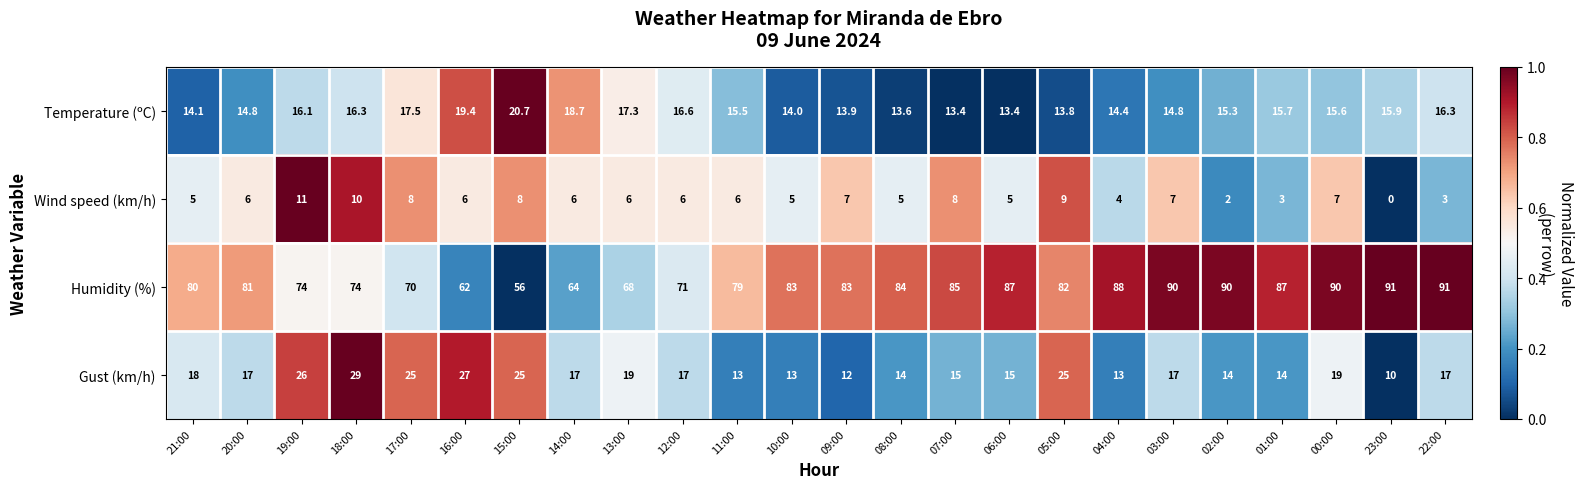

What is the maximum value shown in the chart?

91.0